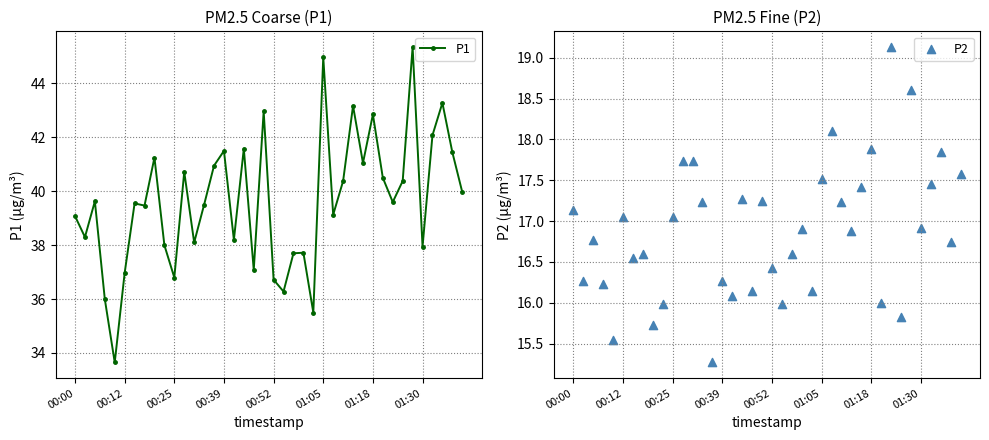

Which series has the widest spread of Y values?

P1